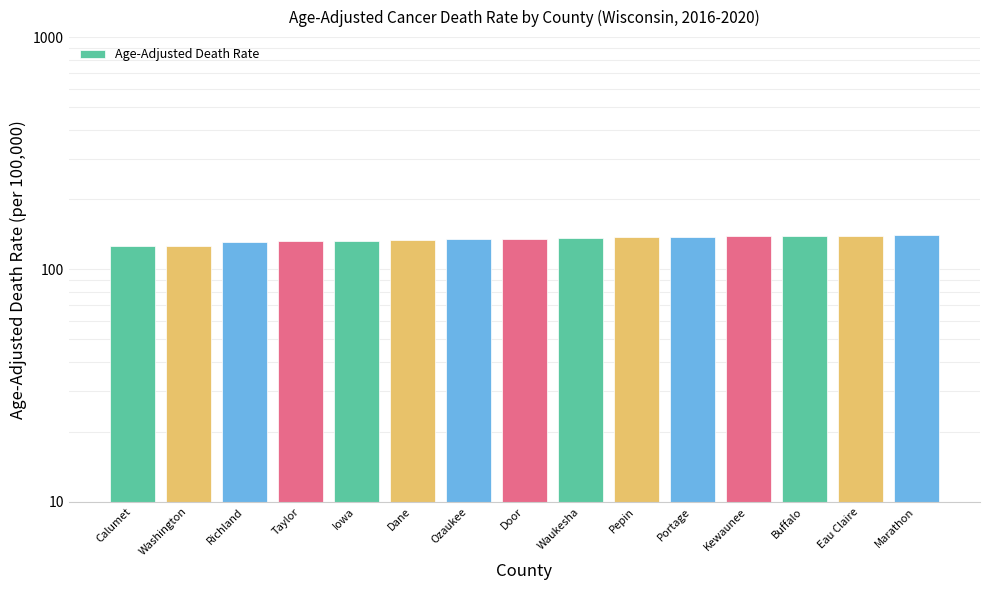

Reading left to right, transcribe all the data shown in this chart.

Calumet=126.0	Washington=126.5	Richland=131.5	Taylor=132.2	Iowa=133.0	Dane=134.3	Ozaukee=135.0	Door=135.5	Waukesha=136.5	Pepin=137.2	Portage=137.4	Kewaunee=138.7	Buffalo=139.3	Eau Claire=139.8	Marathon=140.9